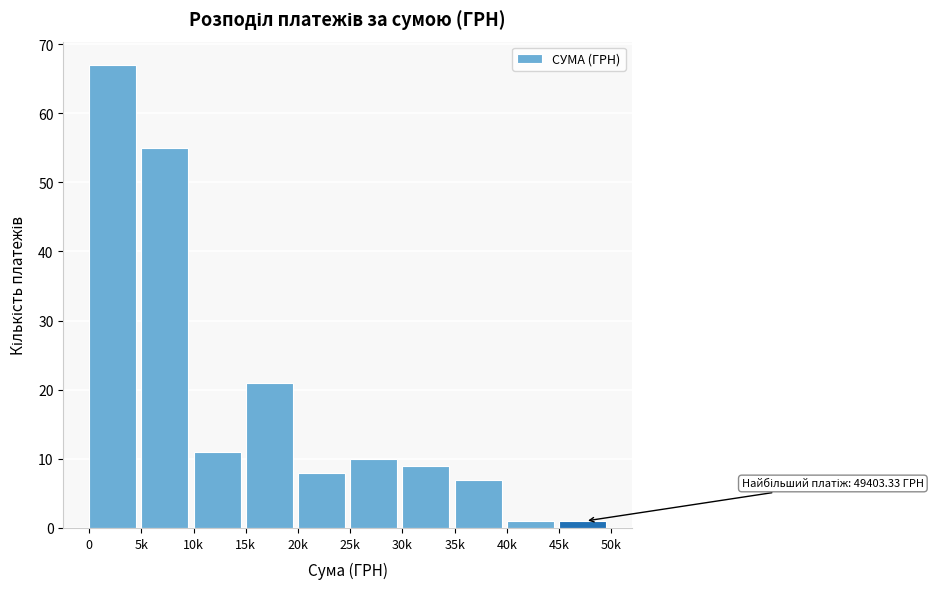

Reading right to left, list all the values displayed in this chart.

1	1	7	9	10	8	21	11	55	67